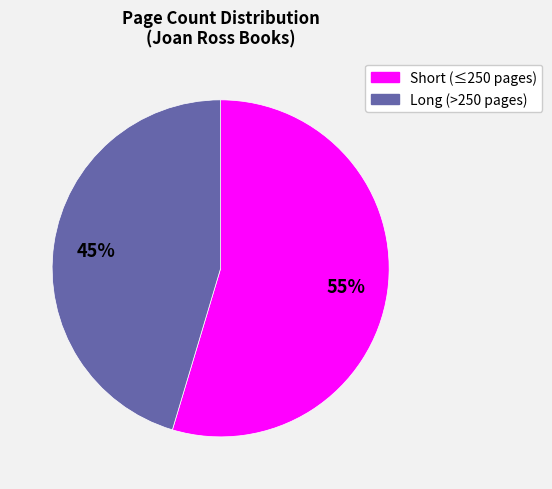

To the nearest percent, what is the average slice percentage?

50%